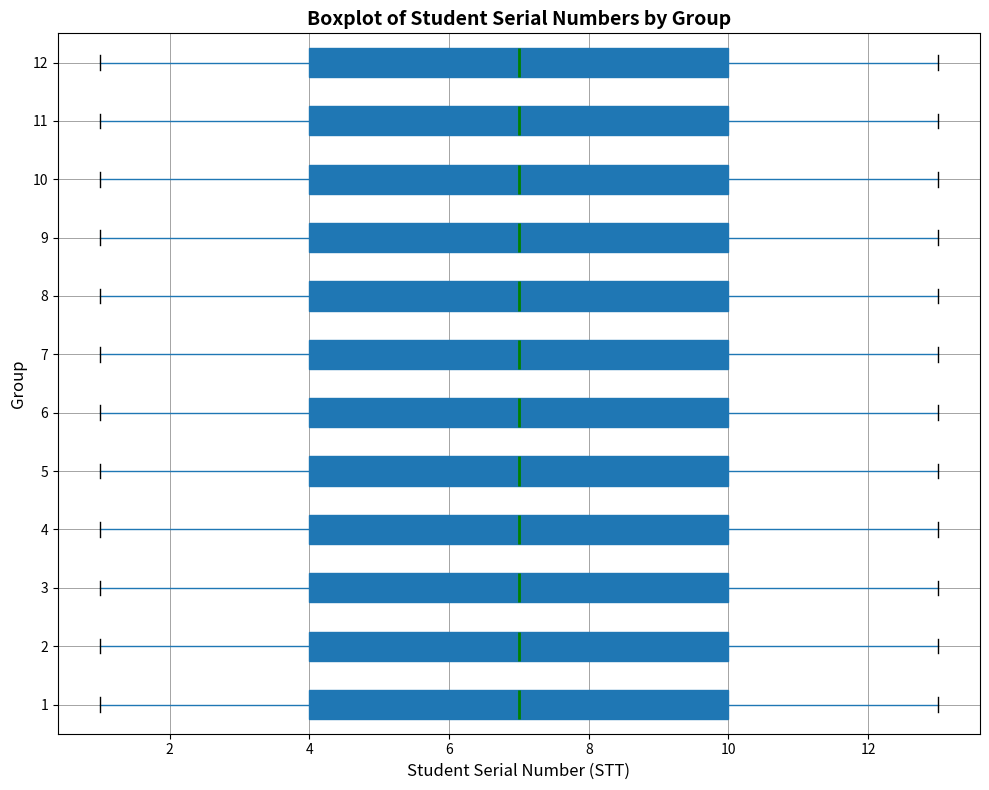

Reading bottom to top, transcribe this box plot: for each box, give where its median line is, the range the box spans, and where its two whiskers end, as read against the x-axis. The values are not printed on the chart, so give them approximately, as read against the axis.

1: median 7, box 4 to 10, whiskers 1 to 13
2: median 7, box 4 to 10, whiskers 1 to 13
3: median 7, box 4 to 10, whiskers 1 to 13
4: median 7, box 4 to 10, whiskers 1 to 13
5: median 7, box 4 to 10, whiskers 1 to 13
6: median 7, box 4 to 10, whiskers 1 to 13
7: median 7, box 4 to 10, whiskers 1 to 13
8: median 7, box 4 to 10, whiskers 1 to 13
9: median 7, box 4 to 10, whiskers 1 to 13
10: median 7, box 4 to 10, whiskers 1 to 13
11: median 7, box 4 to 10, whiskers 1 to 13
12: median 7, box 4 to 10, whiskers 1 to 13